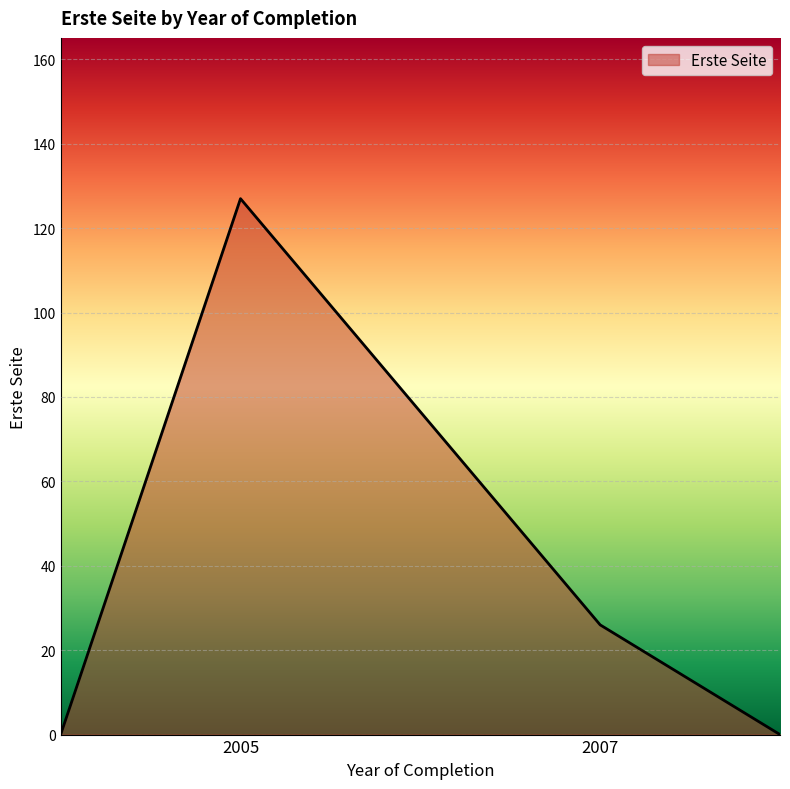

What is the greatest value displayed?

127